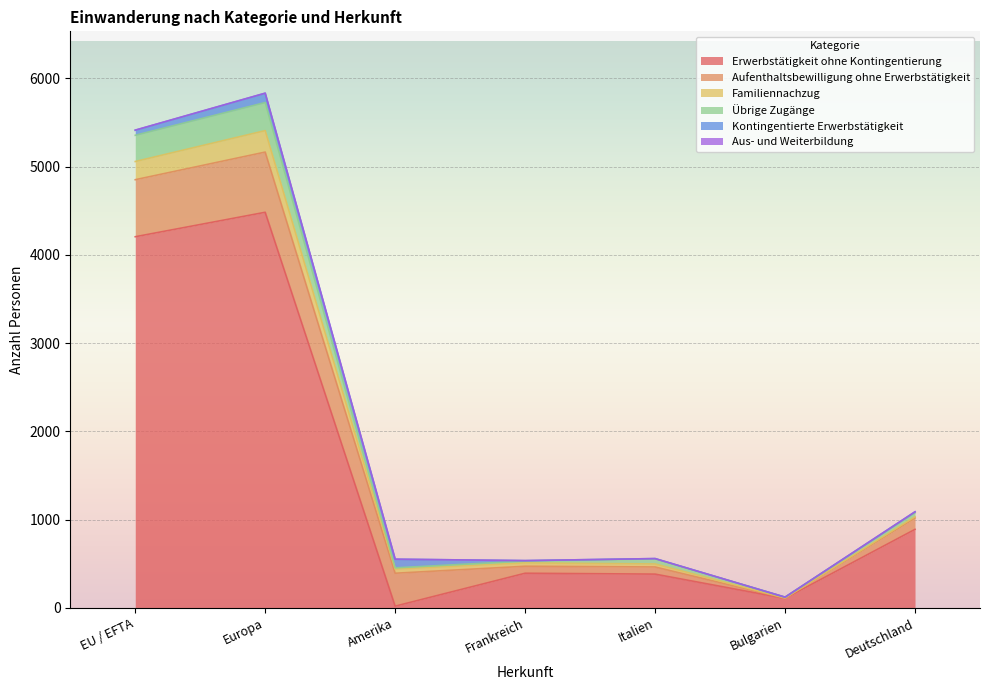

At which label does Erwerbstätigkeit ohne Kontingentierung reach its peak?

Europa